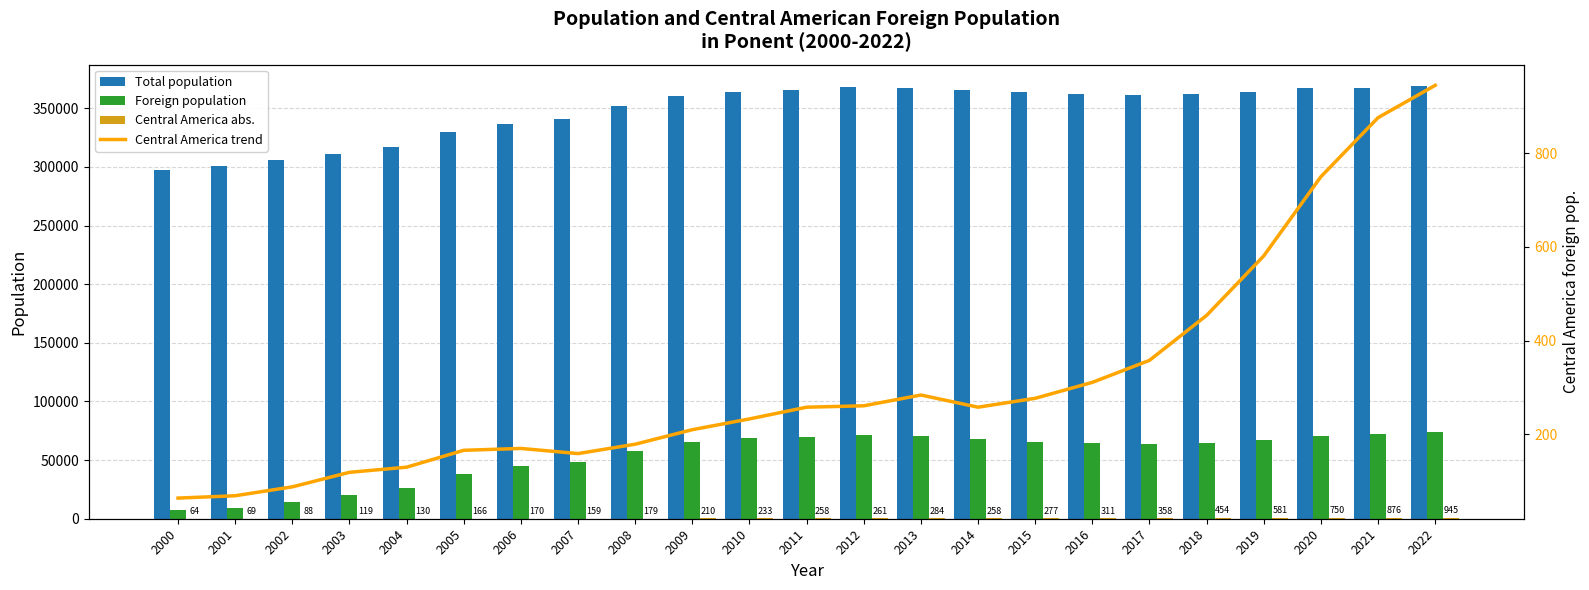

Read the Total population value at 2008, to the nearest 10.

351720